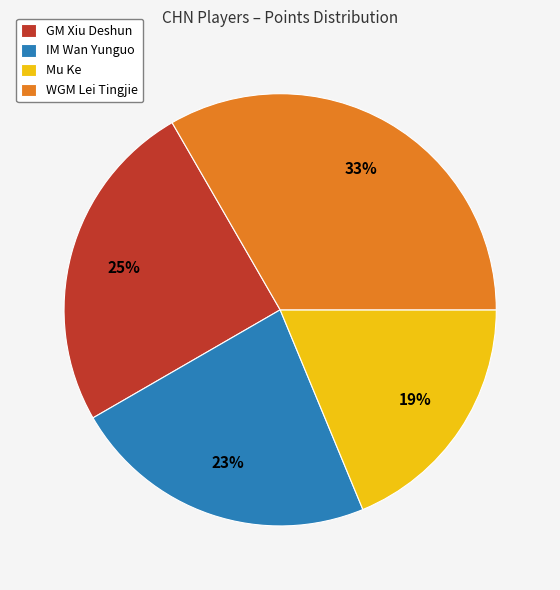

What is the largest slice in the pie chart?

WGM Lei Tingjie